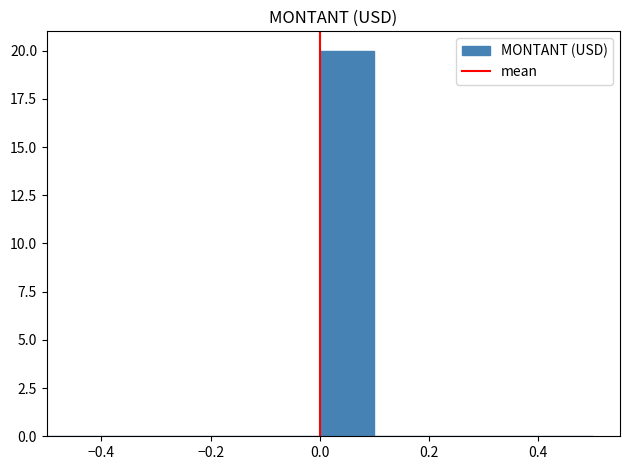

What is the height of the bar covering 0.0 to 0.1 on the x-axis? The values are not printed on the chart, so give them approximately, as read against the axis.

20